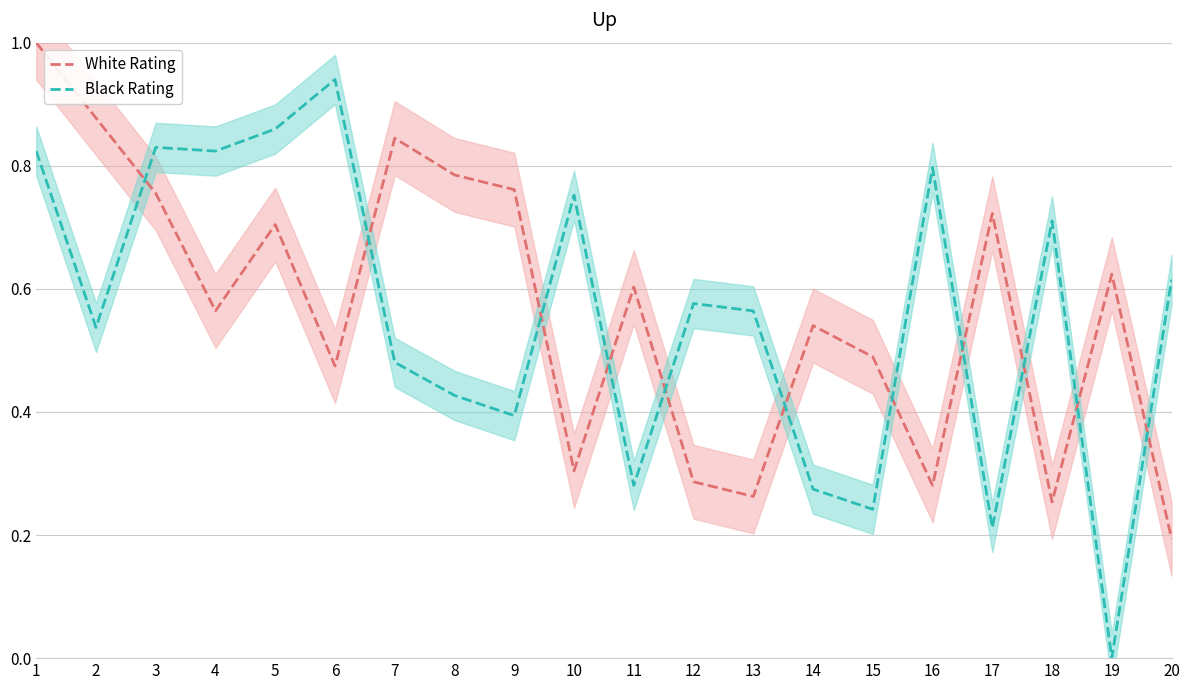

What is the value of the White Rating point at the 8th from the left?

0.8